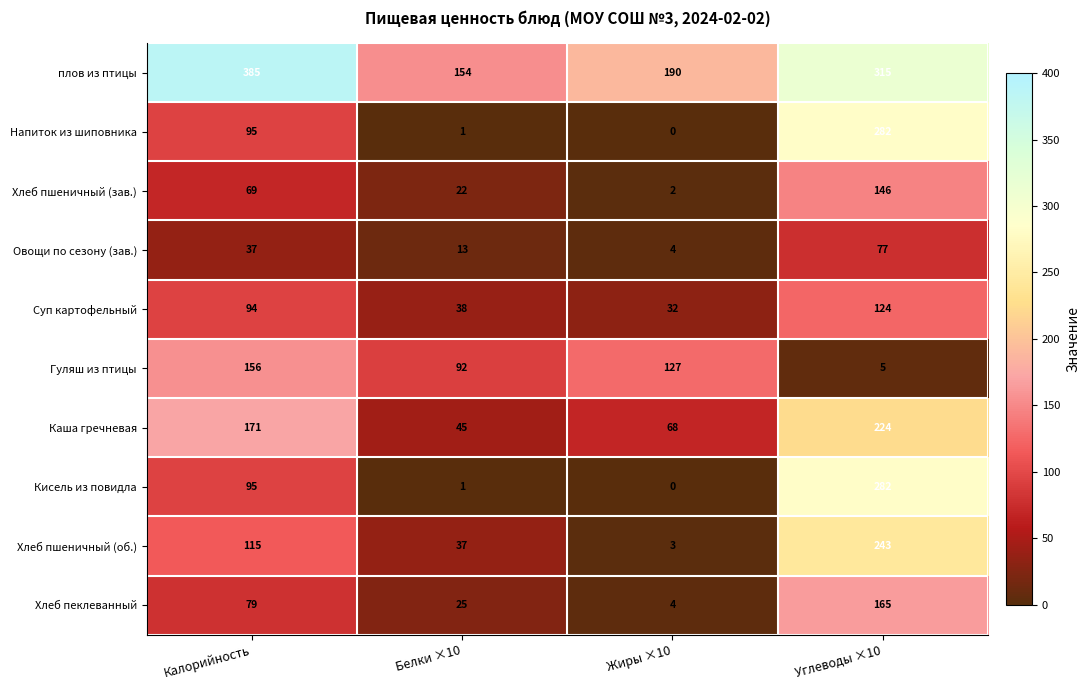

Between Калорийность and Белки ×10, which series saw the biggest shift?

плов из птицы